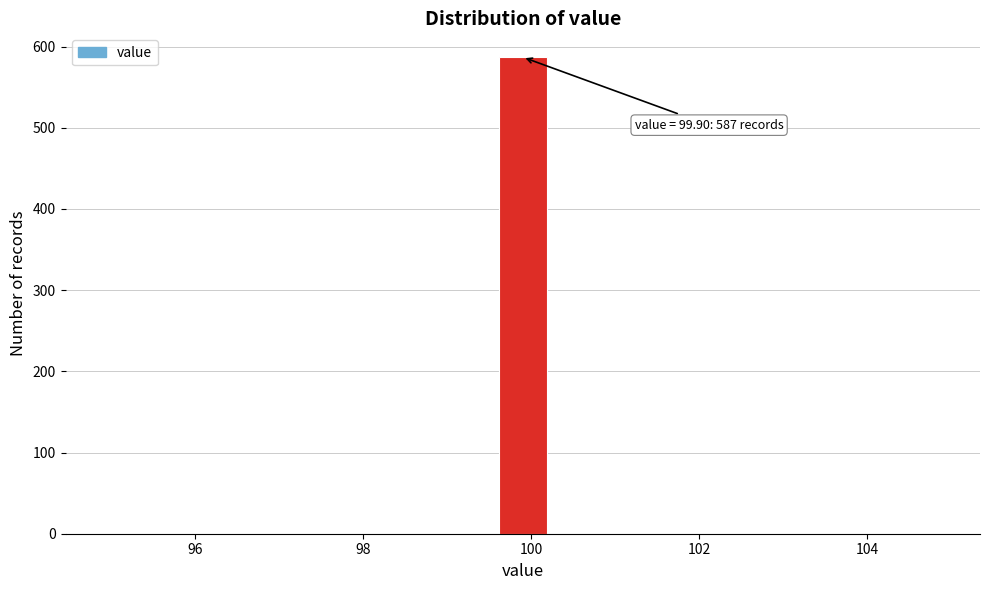

Read against the x-axis, roughly where is the centre of the tallest bar?

100.0